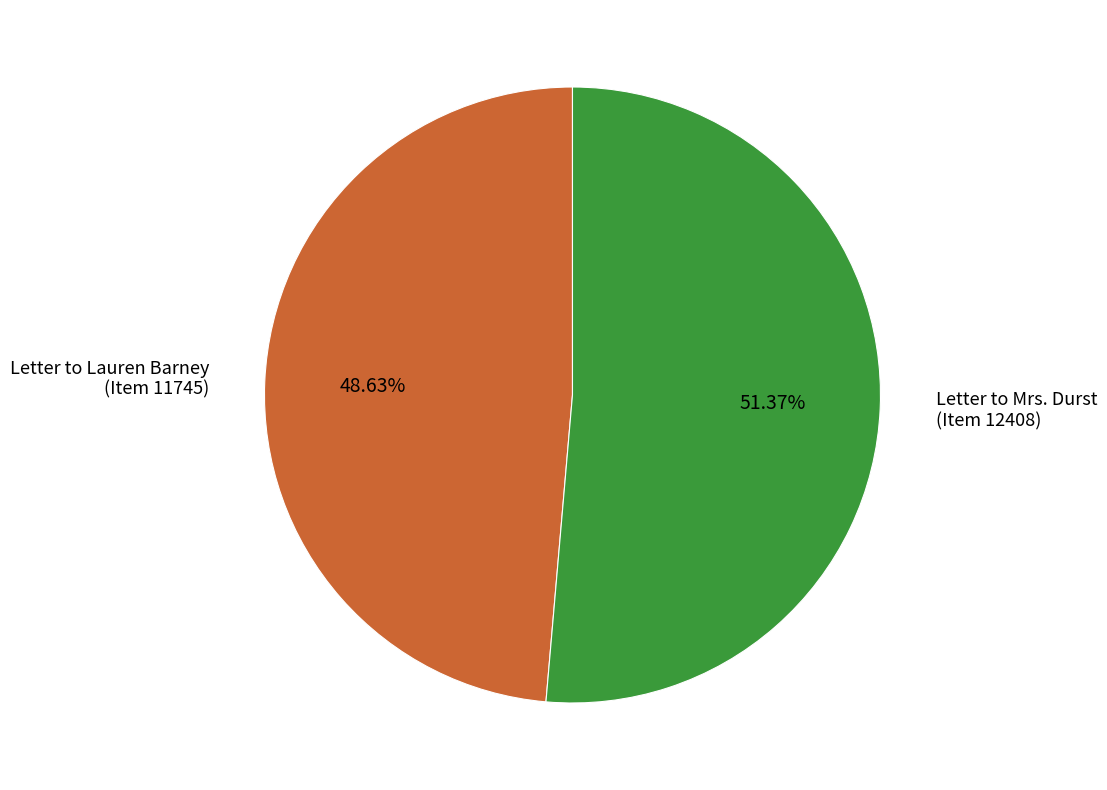

Rank the categories by value from lowest to highest.

Letter to Lauren Barney (Item 11745), Letter to Mrs. Durst (Item 12408)